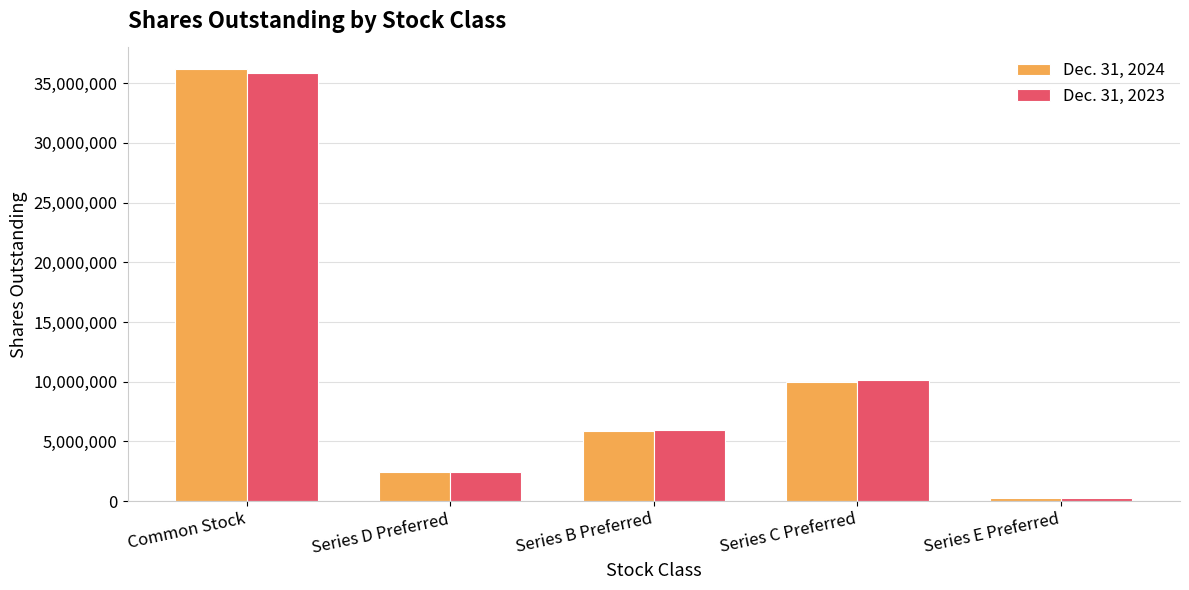

What is the value of the Dec. 31, 2023 bar at the 2nd from the left?

2415000